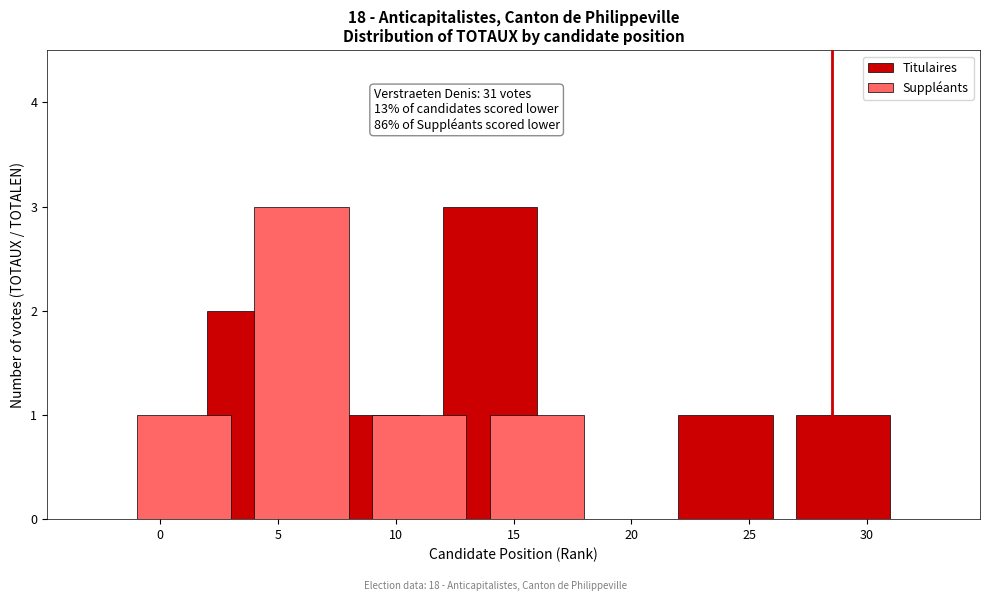

Reading left to right, what are all the values shown in this chart?

Titulaires: 0=0	5=2	10=1	15=3	20=0	25=1	30=1
Suppléants: 0=1	5=3	10=1	15=1	20=0	25=0	30=0